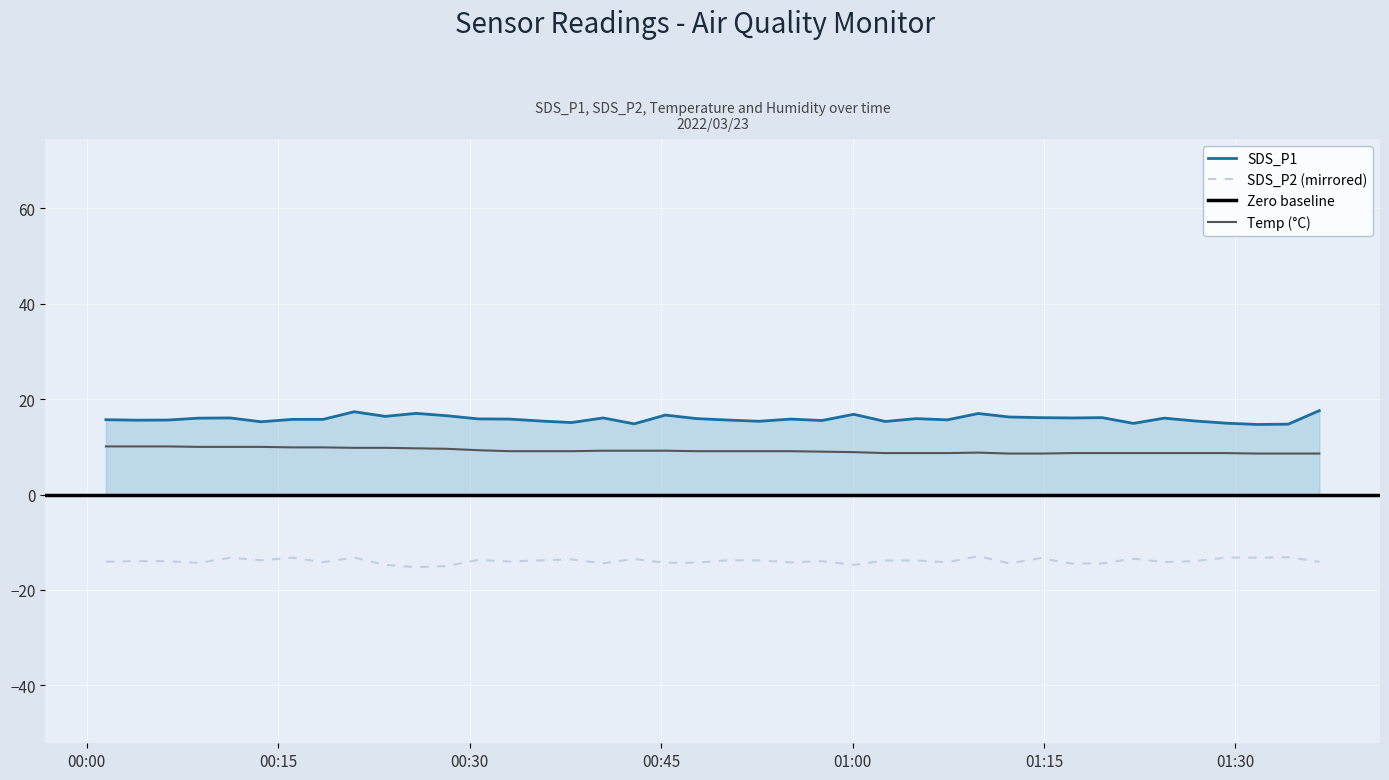

What is the maximum value shown in the chart?

17.6